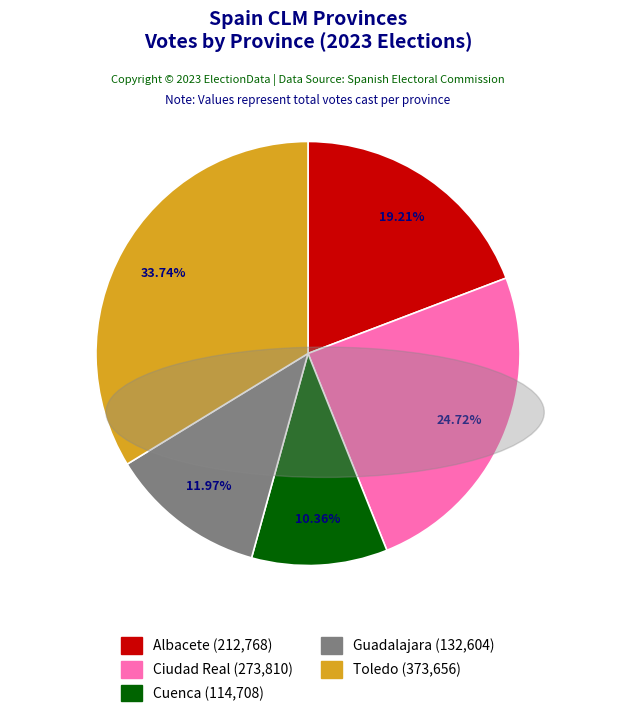

To the nearest percent, what portion does Cuenca represent?

10%